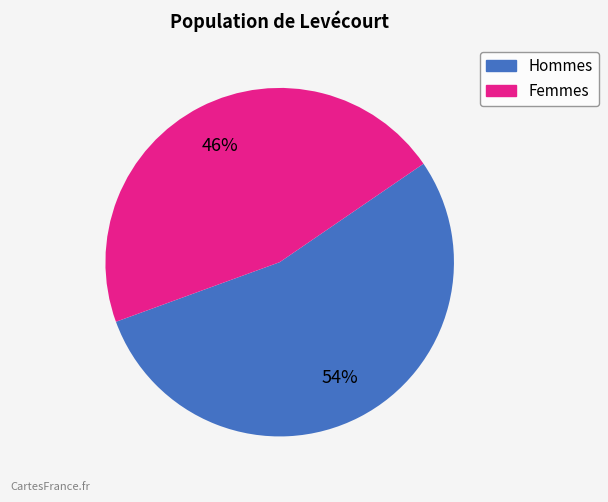

To the nearest percent, what is the difference between the largest and smallest slice percentages?

8%